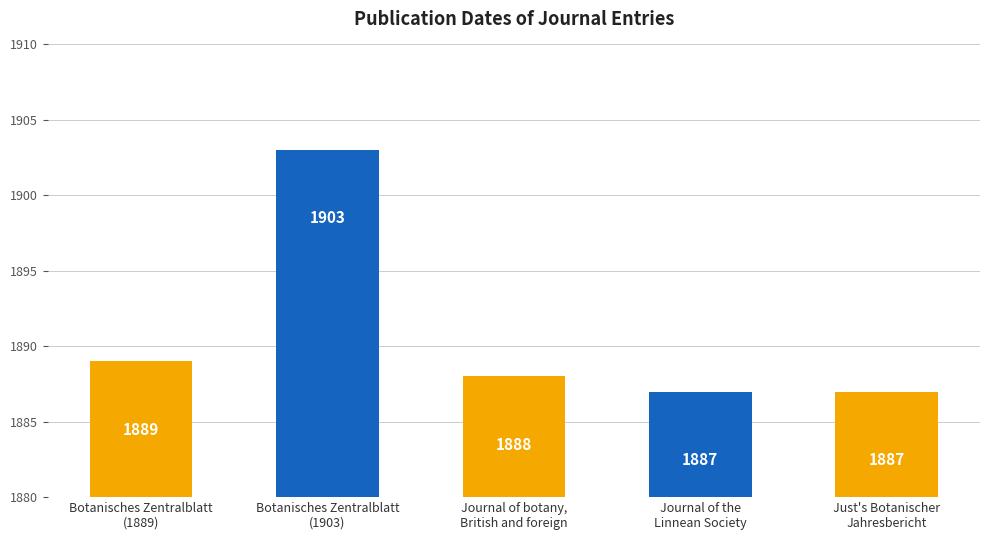

At which category does the chart reach its peak across all series?

Botanisches Zentralblatt
(1903)